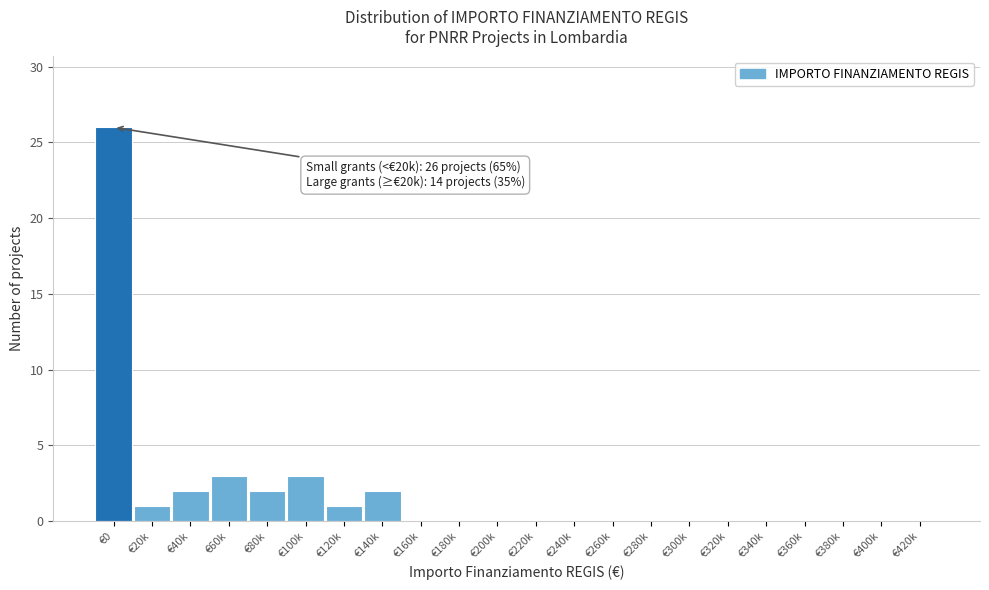

Reading left to right, list all the values displayed in this chart.

€0=26	€20k=1	€40k=2	€60k=3	€80k=2	€100k=3	€120k=1	€140k=2	€160k=0	€180k=0	€200k=0	€220k=0	€240k=0	€260k=0	€280k=0	€300k=0	€320k=0	€340k=0	€360k=0	€380k=0	€400k=0	€420k=0